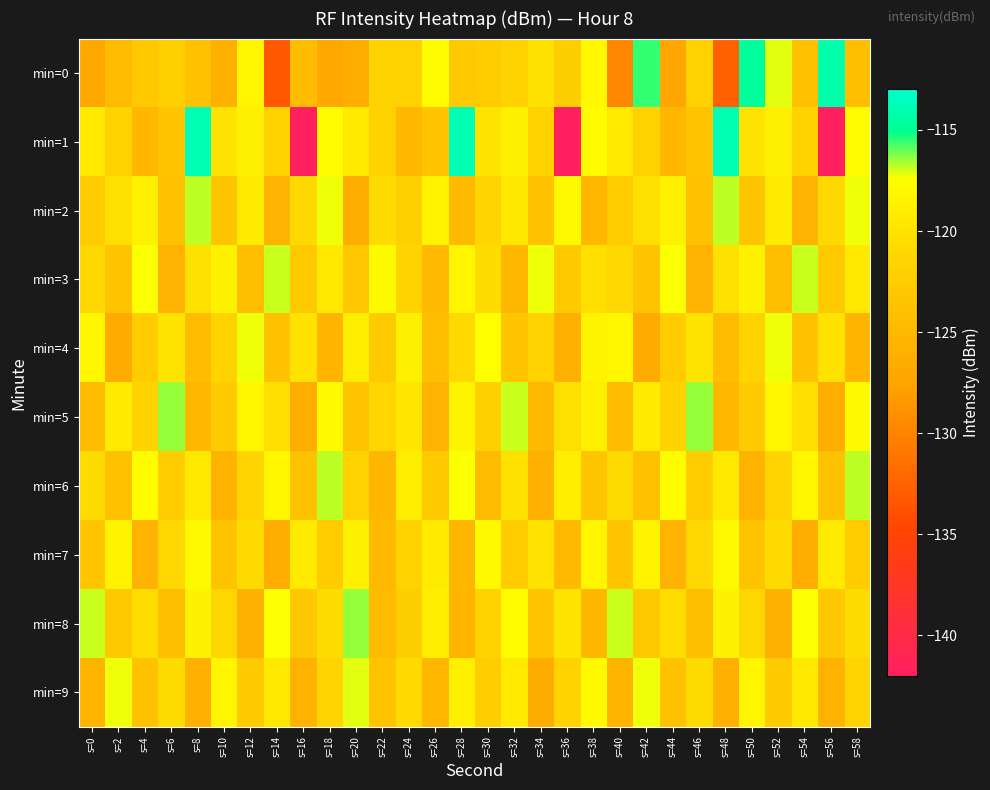

Which series changed the most between s=4 and s=36?

min=1